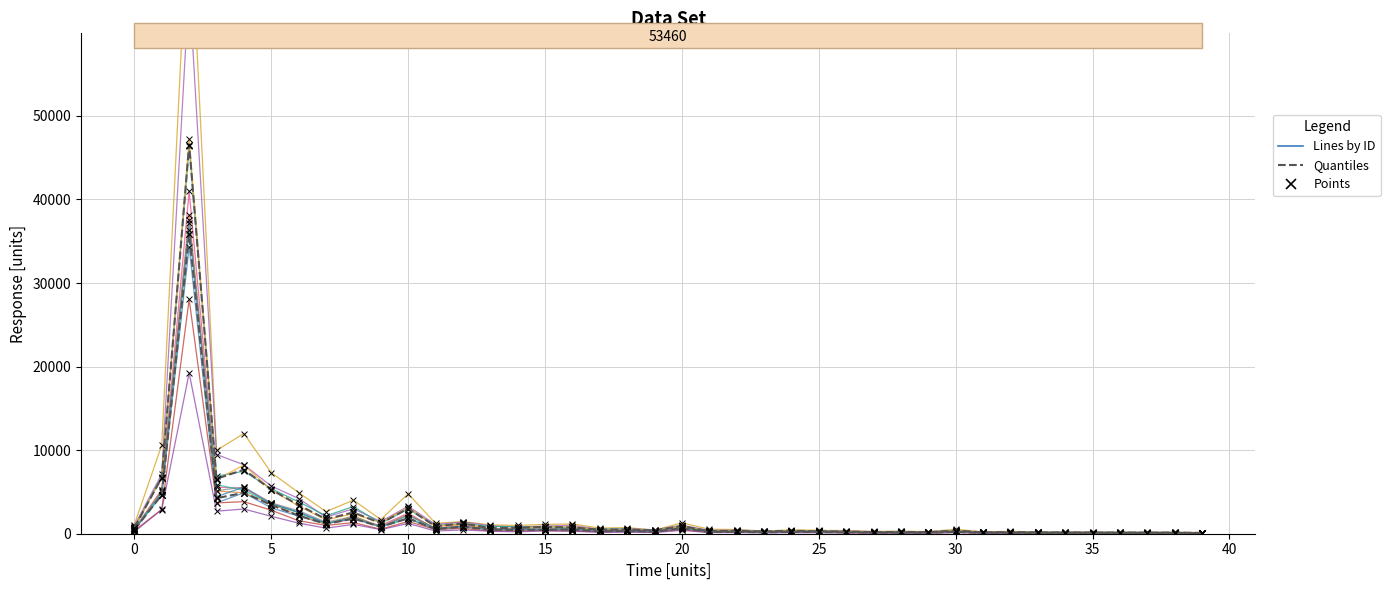

Is the value of Points at 14 greater than the value of Lines by ID at 20?

No